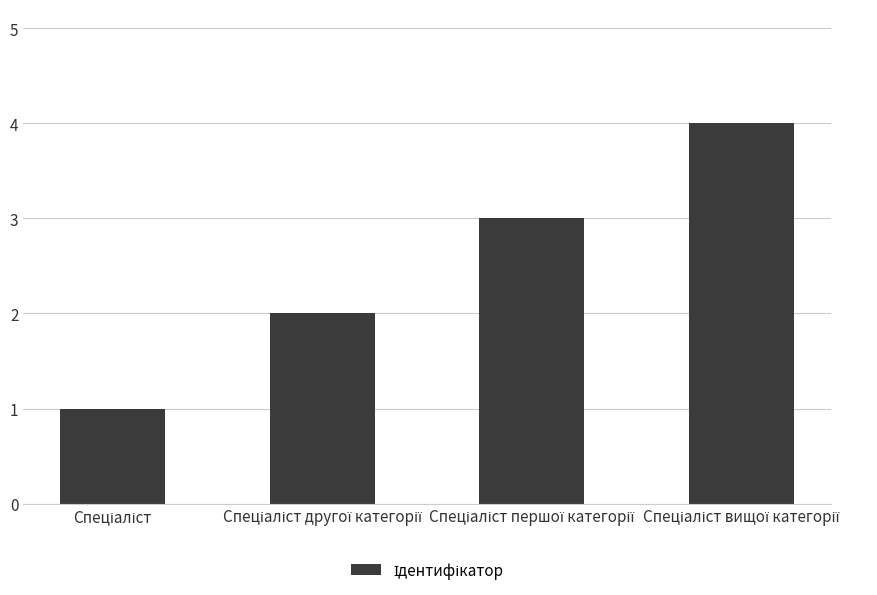

What is the difference between the maximum and minimum values?

3